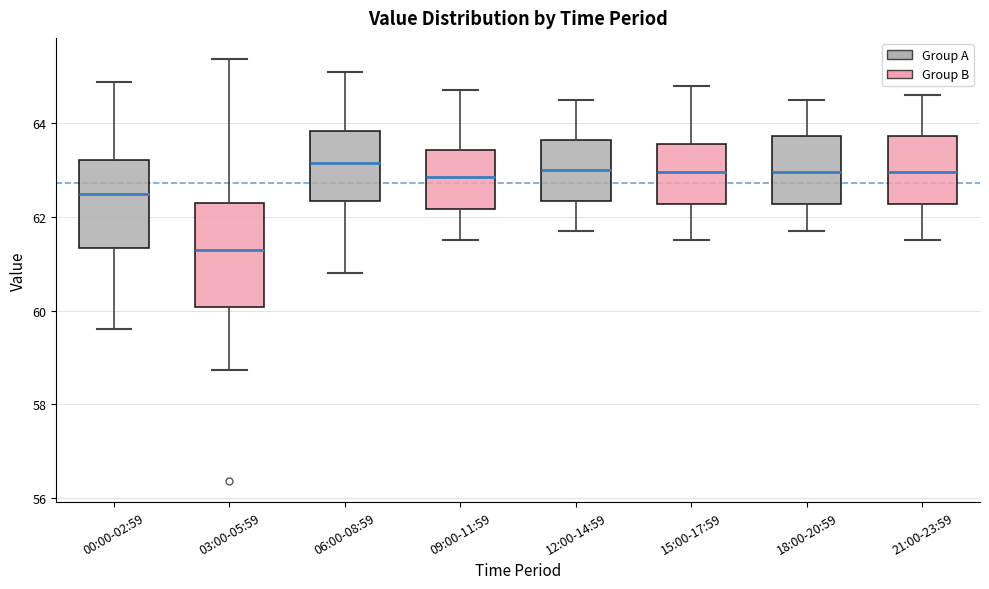

Where does the median line of the box for 06:00-08:59 sit on the y-axis? The values are not printed on the chart, so give them approximately, as read against the axis.

63.2